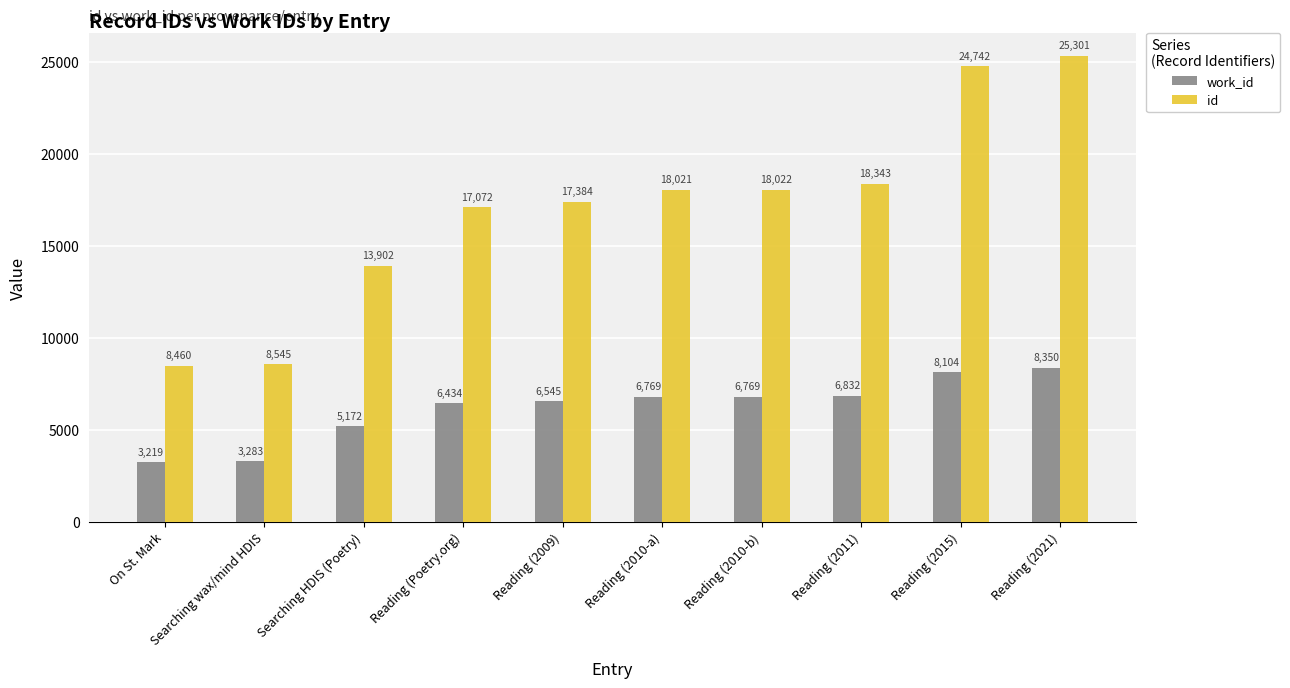

What is the value of the id bar at the 6th from the left?

18021